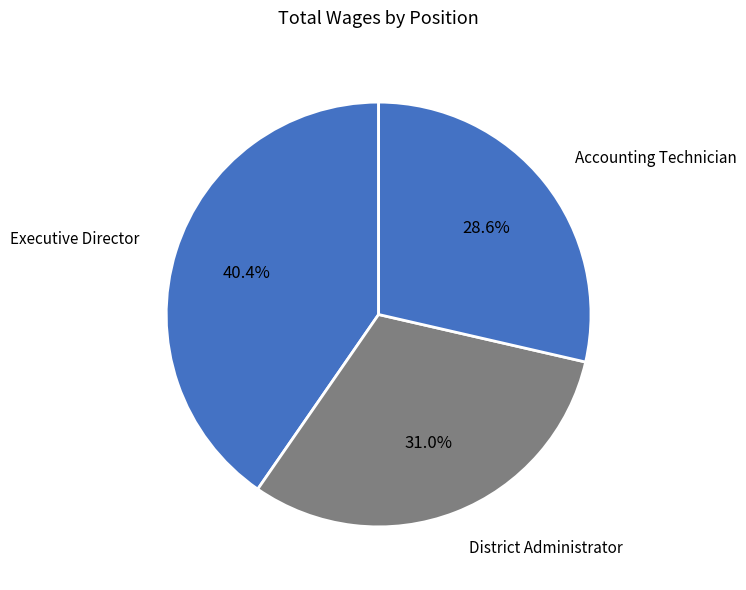

To the nearest percent, what portion does Accounting Technician represent?

29%